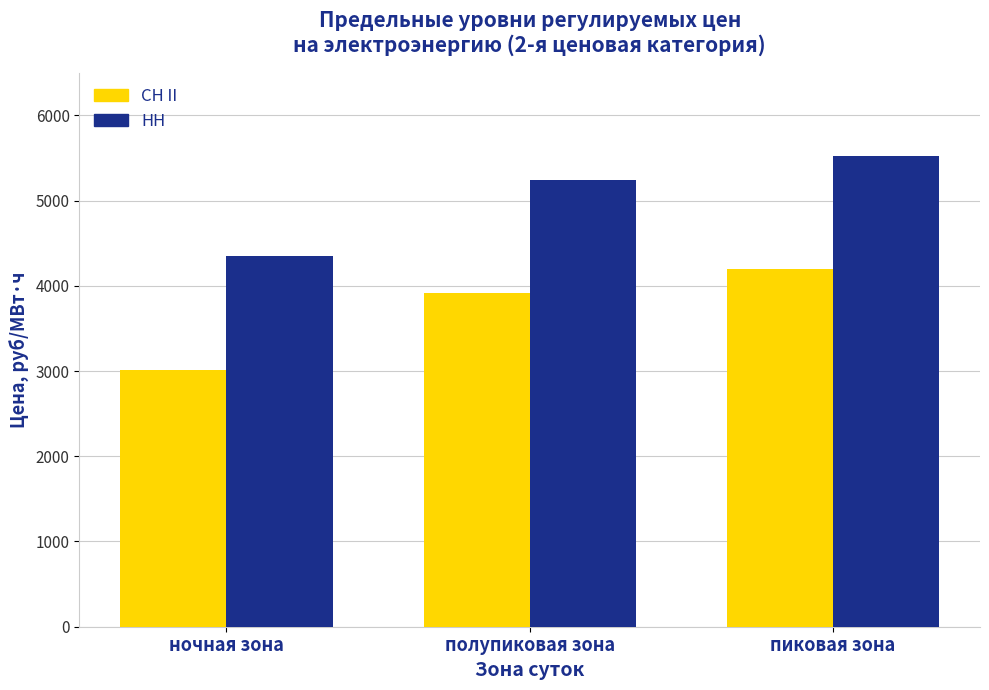

Is it true that СН II equals 2126.8 at пиковая зона?

False